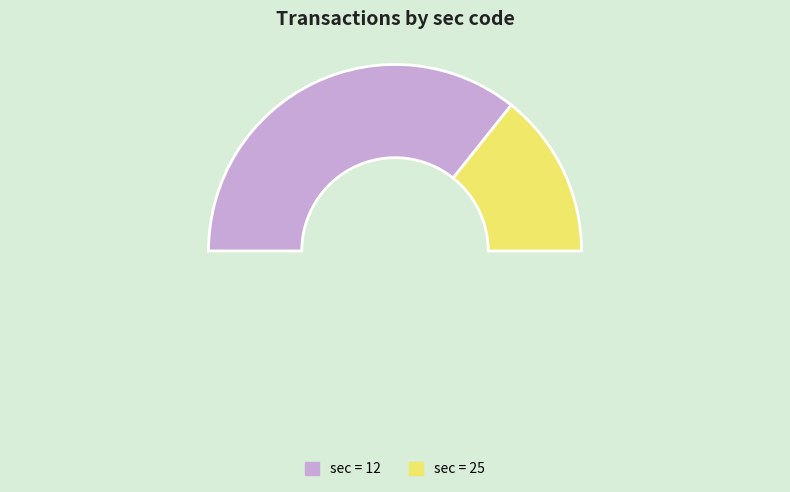

Rank the categories by value from highest to lowest.

12, 25